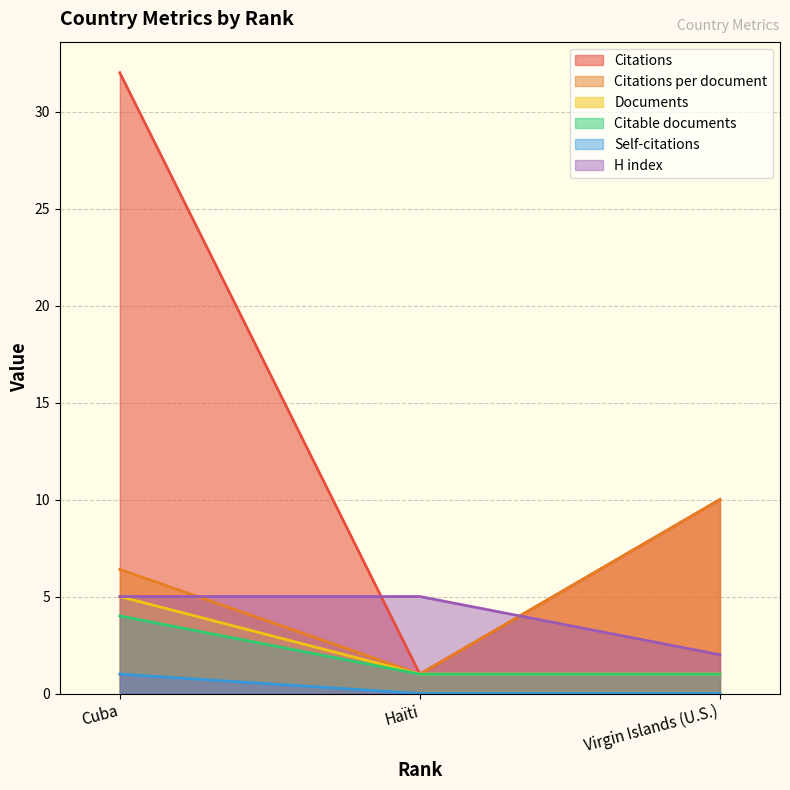

What is the difference between the maximum and minimum values in the Citations series?

31.0